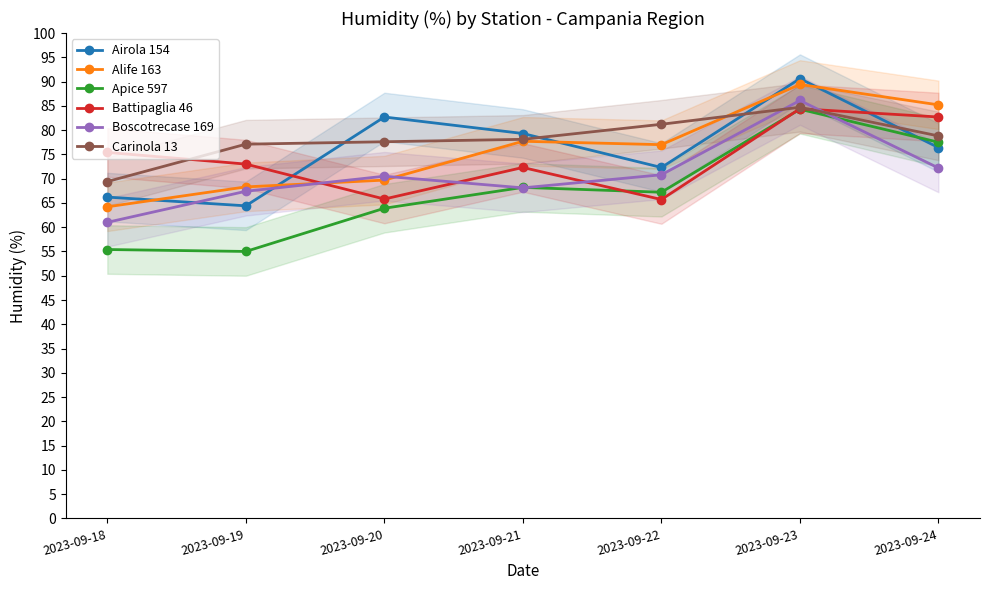

How many distinct data groups are displayed?

6